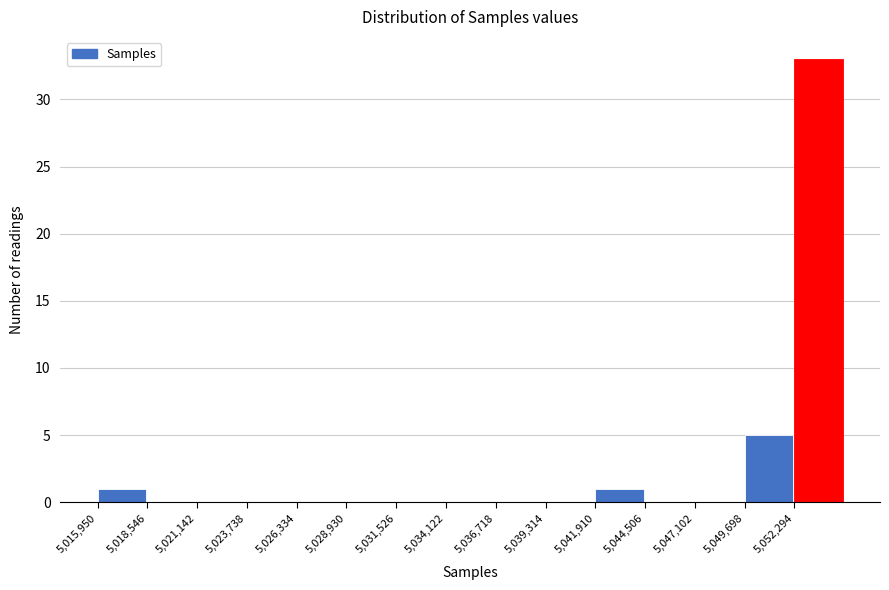

Reading left to right, list every bar in this chart as the range it spans on the x-axis followed by its height. Neither the bar edges nor the heights are printed on the chart, so give them approximately, as read against the axes.

5016000 to 5018500: 1
5018500 to 5021000: 0
5021000 to 5023500: 0
5023500 to 5026500: 0
5026500 to 5029000: 0
5029000 to 5031500: 0
5031500 to 5034000: 0
5034000 to 5036500: 0
5036500 to 5039500: 0
5039500 to 5042000: 0
5042000 to 5044500: 1
5044500 to 5047000: 0
5047000 to 5049500: 0
5049500 to 5052500: 5
5052500 to 5055000: 33